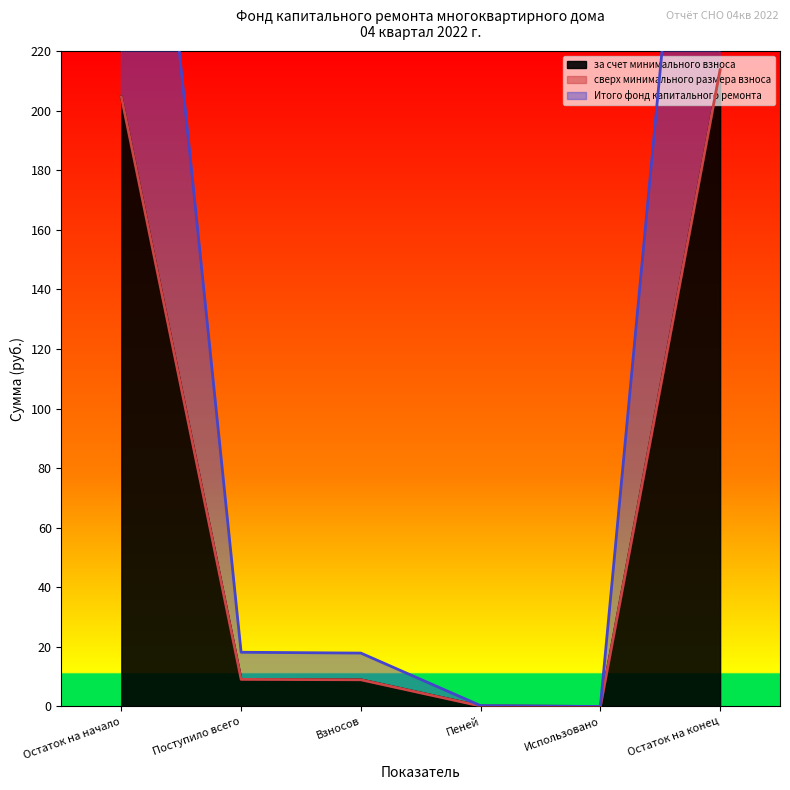

At which label does Итого фонд капитального ремонта reach its minimum?

Использовано